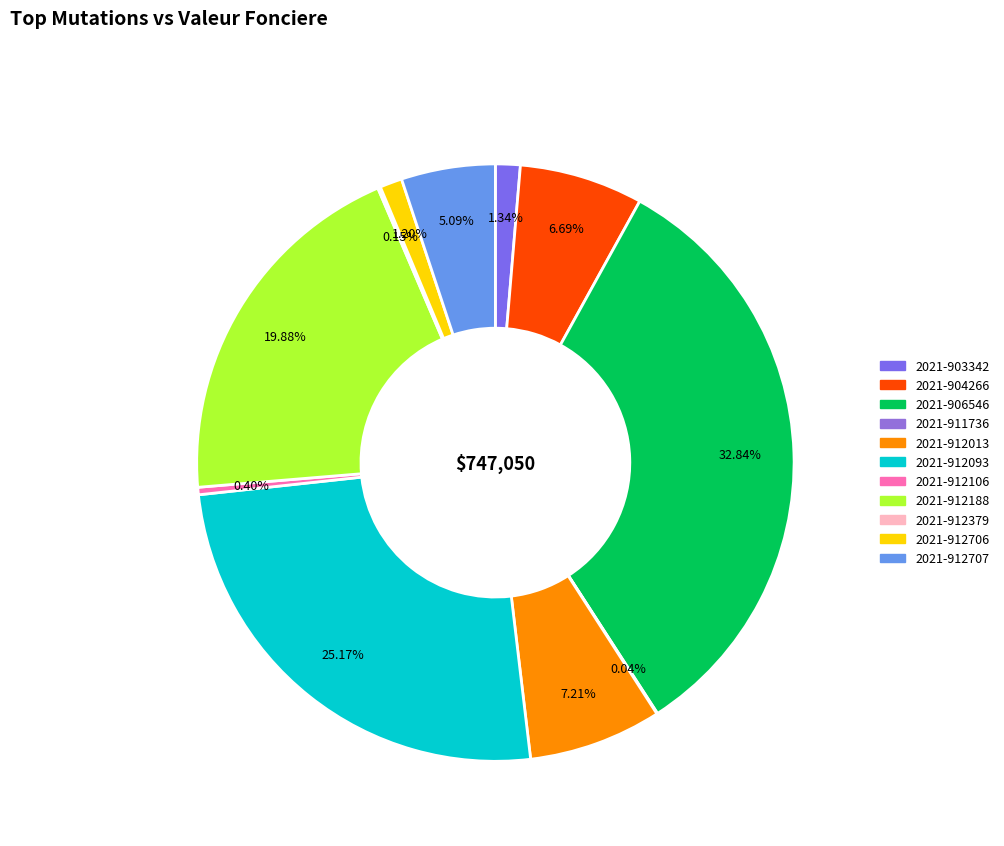

True or false: 2021-912706 accounts for 9% of the total.

False